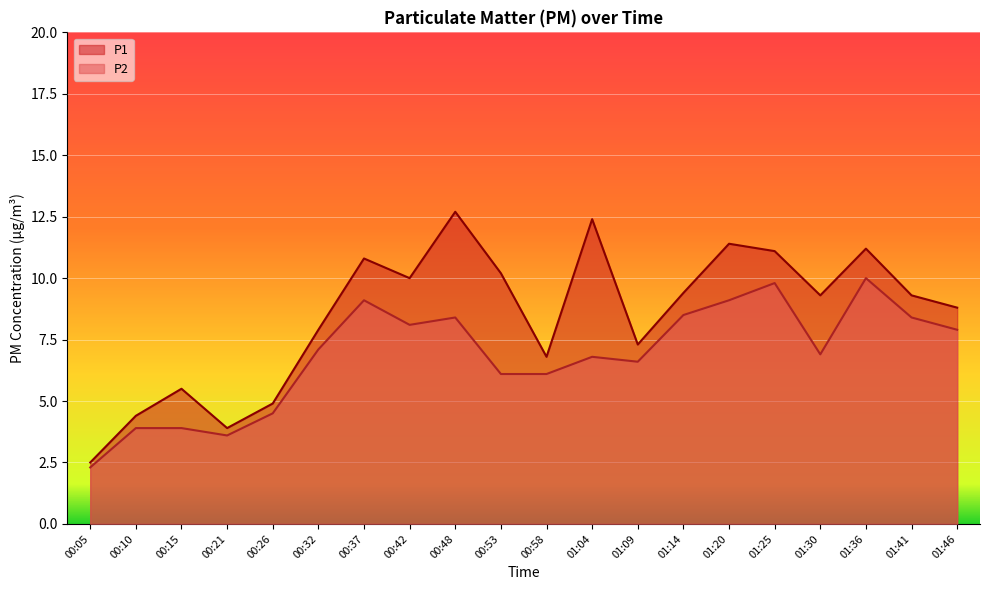

True or false: P1 and P2 cross at least once.

False